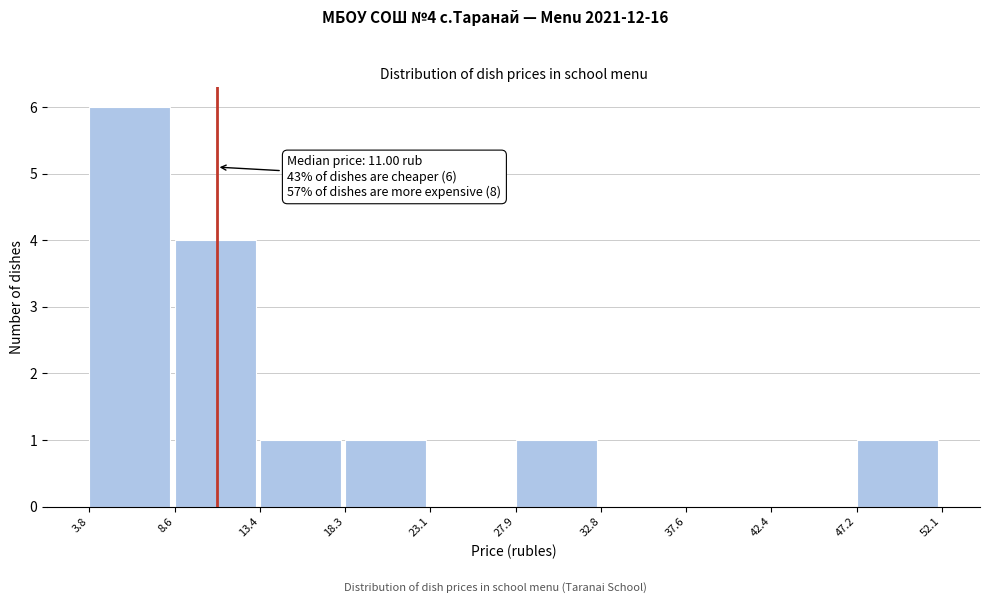

Over which range of the x-axis is the bar tallest?

3.8 to 8.6